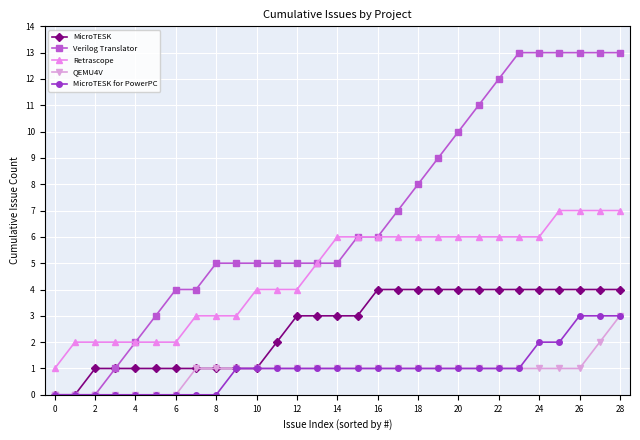

Reading left to right, what are all the values shown in this chart?

MicroTESK: 0	0	1	1	1	1	1	1	1	1	1	2	3	3	3	3	4	4	4	4	4	4	4	4	4	4	4	4	4
Verilog Translator: 0	0	0	1	2	3	4	4	5	5	5	5	5	5	5	6	6	7	8	9	10	11	12	13	13	13	13	13	13
Retrascope: 1	2	2	2	2	2	2	3	3	3	4	4	4	5	6	6	6	6	6	6	6	6	6	6	6	7	7	7	7
QEMU4V: 0	0	0	0	0	0	0	1	1	1	1	1	1	1	1	1	1	1	1	1	1	1	1	1	1	1	1	2	3
MicroTESK for PowerPC: 0	0	0	0	0	0	0	0	0	1	1	1	1	1	1	1	1	1	1	1	1	1	1	1	2	2	3	3	3